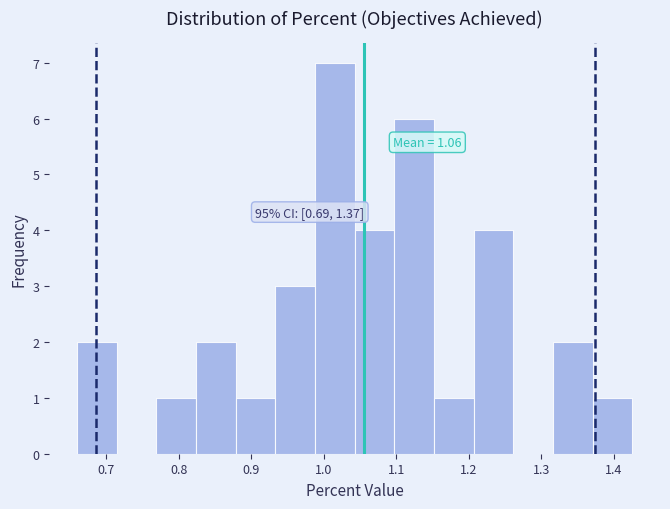

Over which range of the x-axis is the bar tallest?

0.99 to 1.04